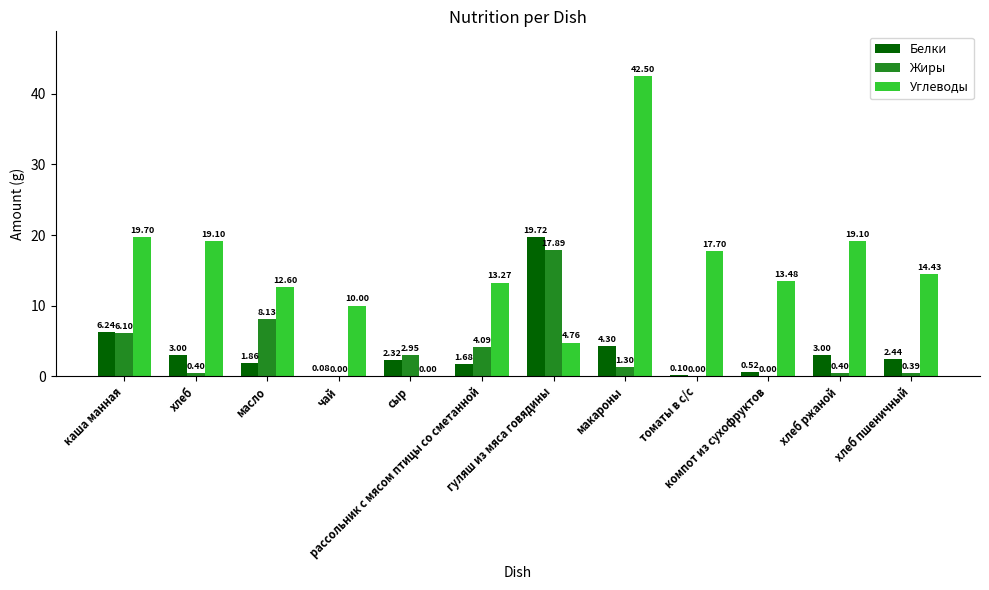

Where is Углеводы nearest to the value 21?

каша манная